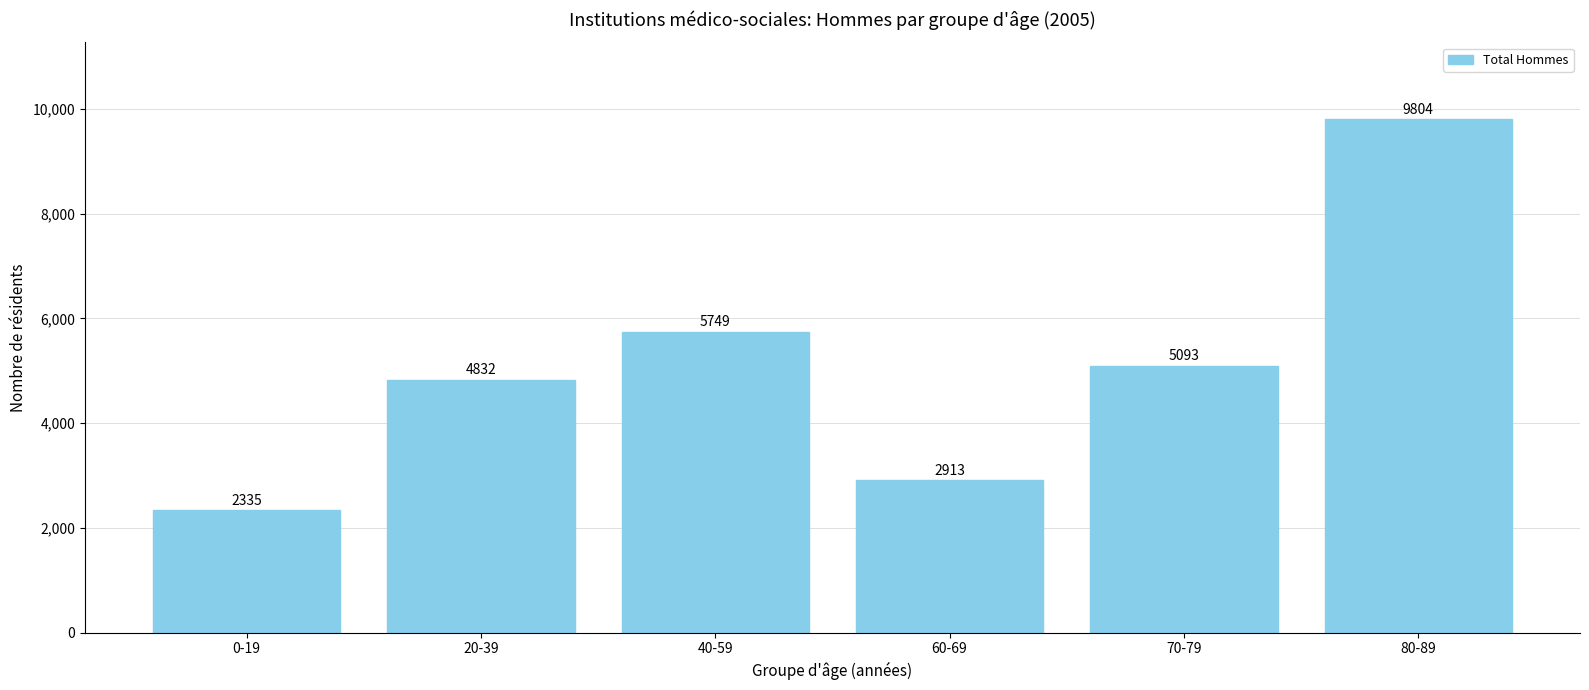

How many bars are there in total?

6